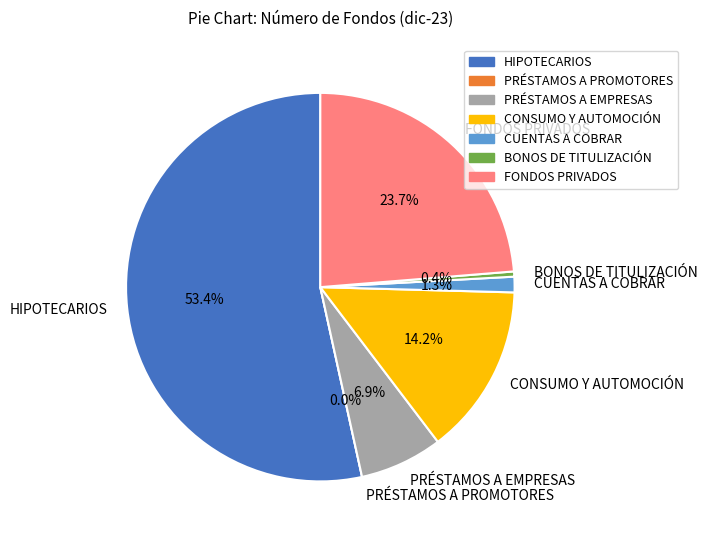

To the nearest percent, what percentage of the pie is CUENTAS A COBRAR?

1%